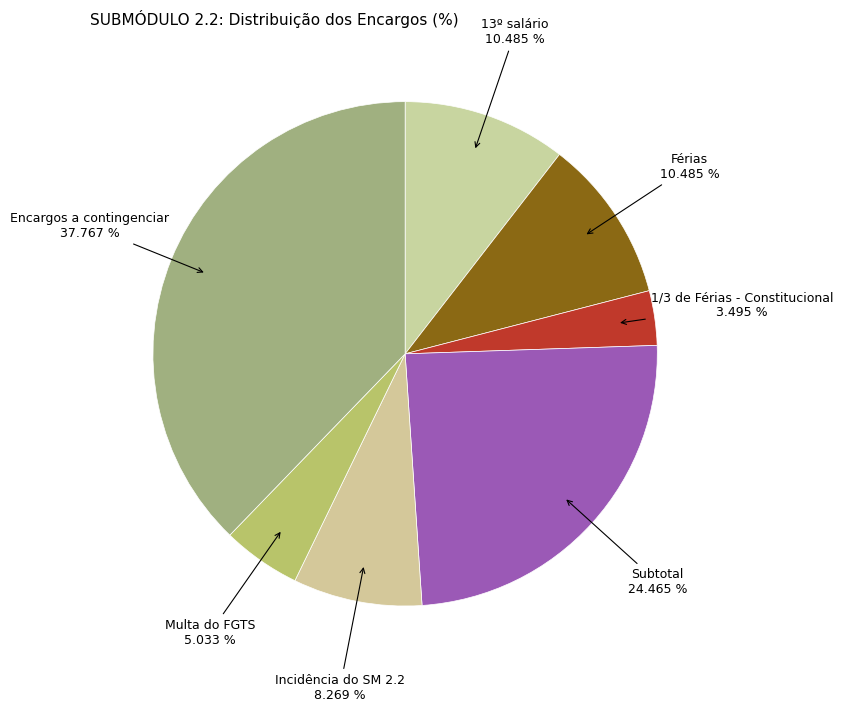

How many segments does this pie chart have?

7